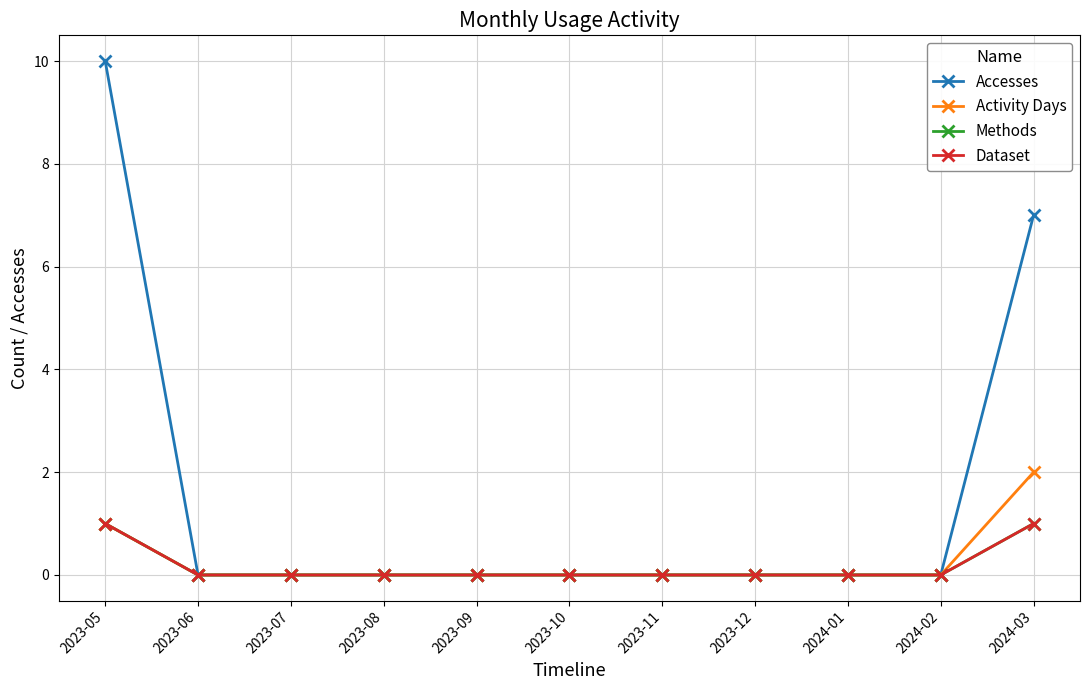

What is the difference between the maximum and second lowest values in the Dataset series?

1